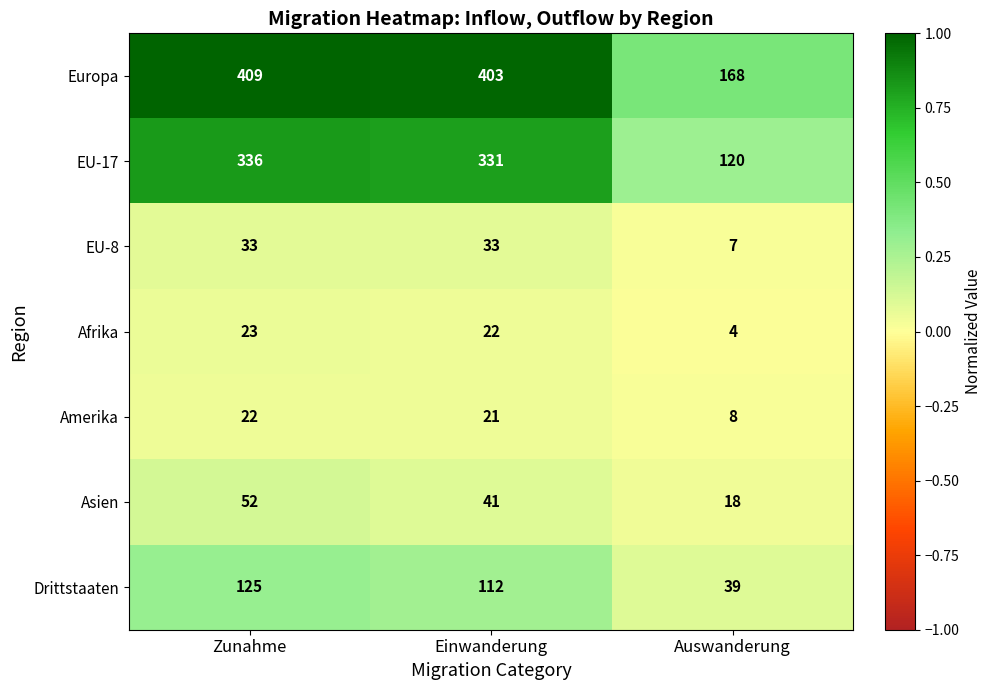

What is the minimum value for Drittstaaten?

39